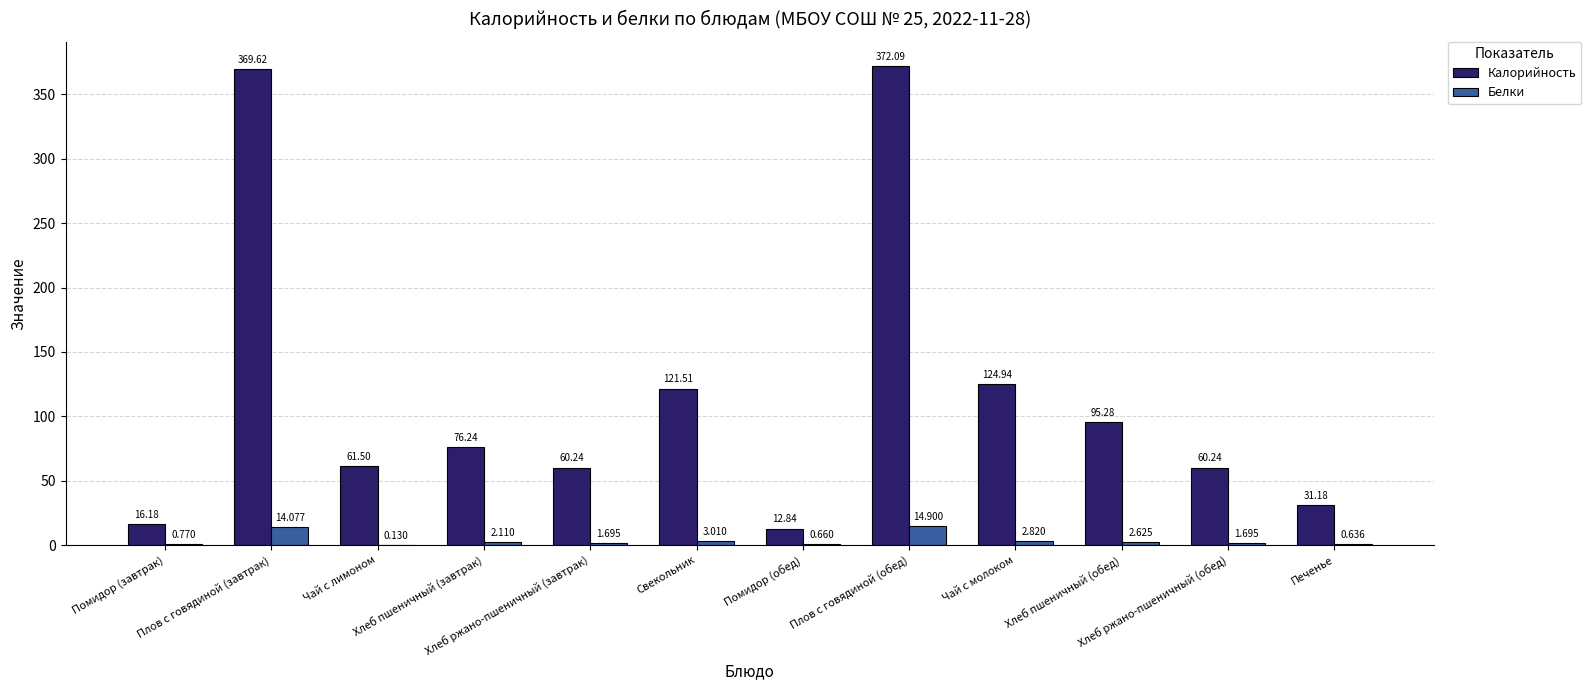

Which series has the largest total across all categories?

Калорийность